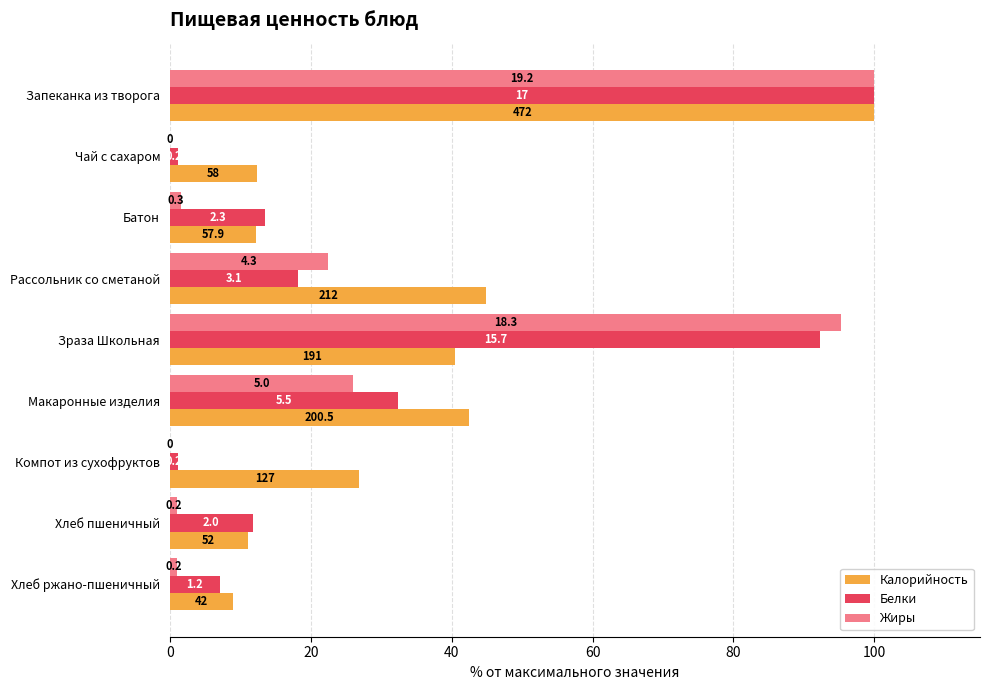

What are all the series names shown in the legend?

Калорийность, Белки, Жиры